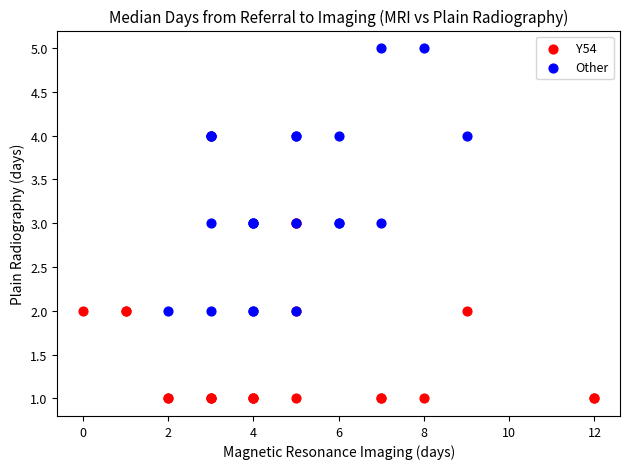

What are all the series names shown in the legend?

Y54, Other